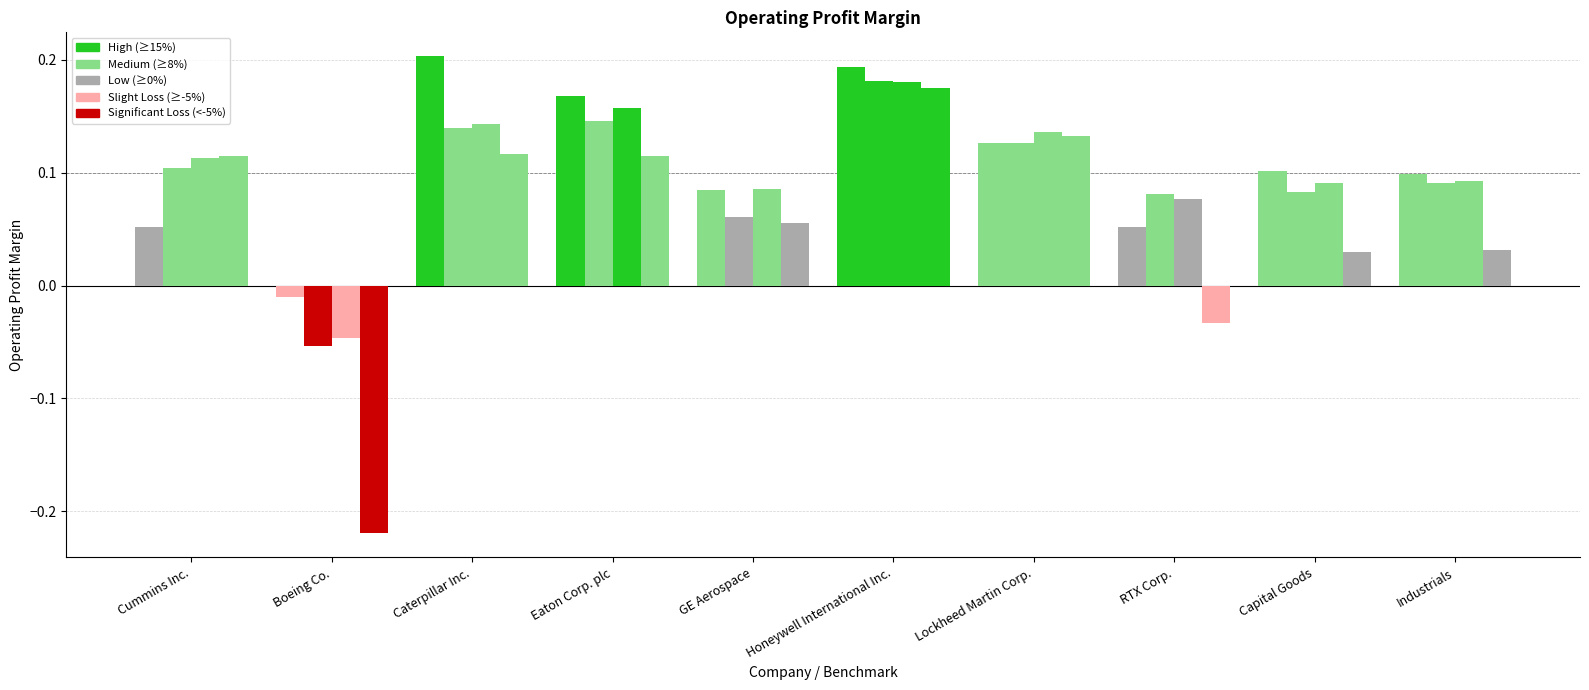

What is the label of the 4th bar from the right?

Lockheed Martin Corp.